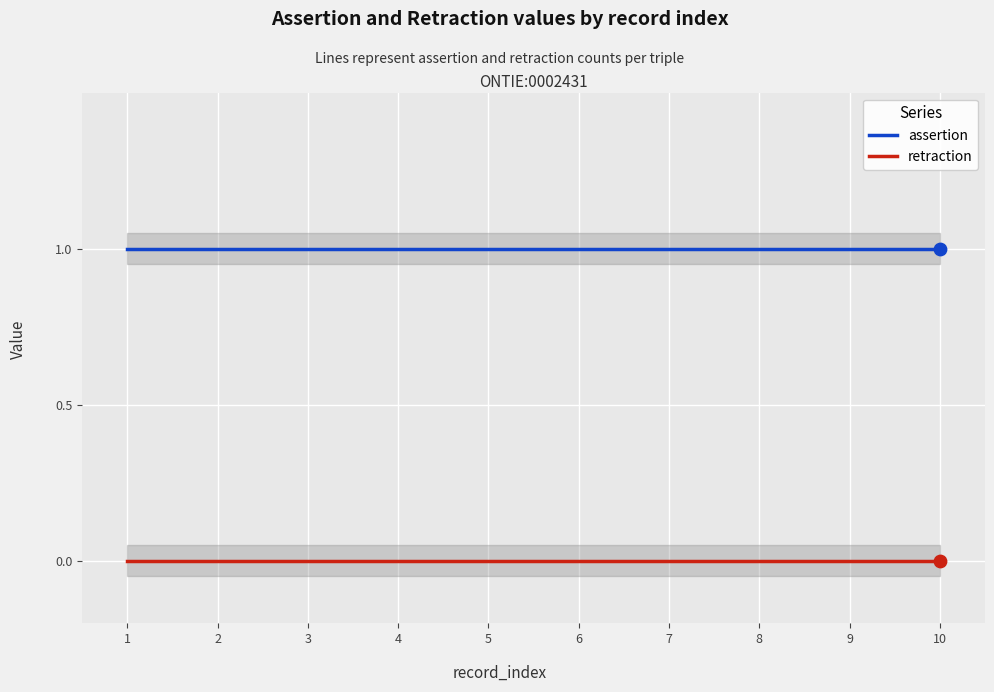

Which series contains the lowest Y value?

retraction